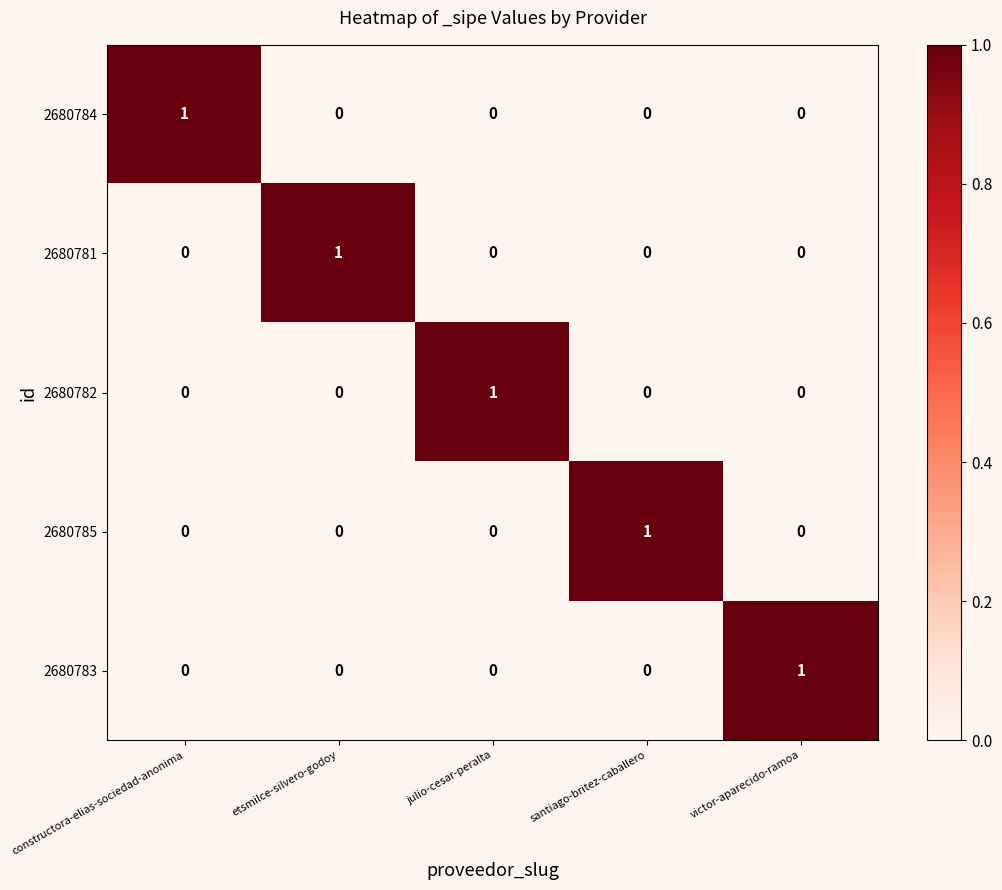

Which category has the highest value in the 2680783 series?

victor-aparecido-ramoa